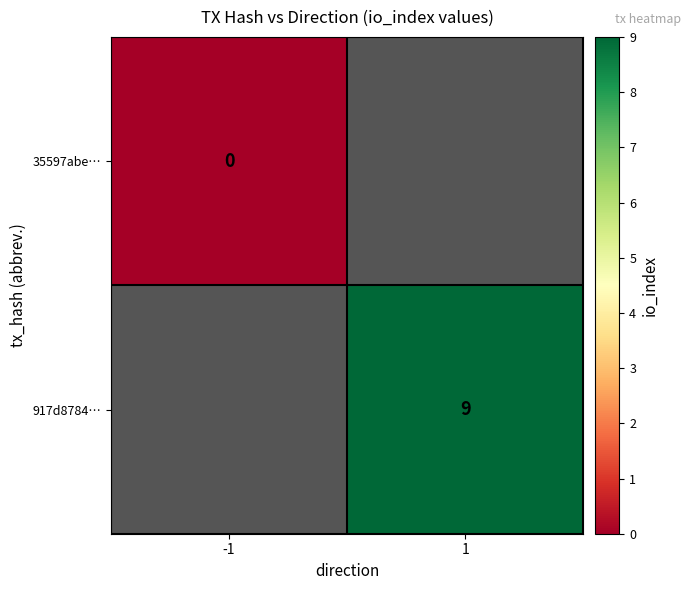

Is the value of 917d8784… at 1 greater than the value of 35597abe… at -1?

Yes